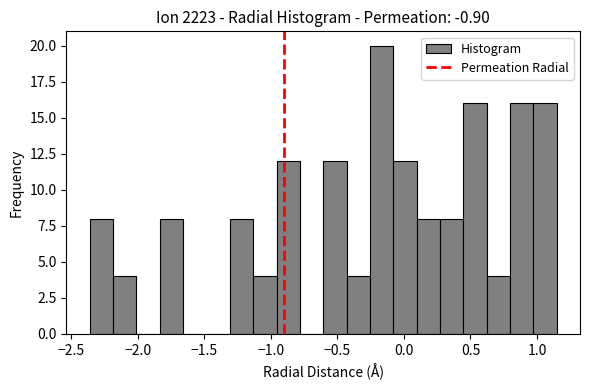

Around what value on the x-axis is the tallest bar? Give the approximate position of its centre, as read against the axis.

-0.15